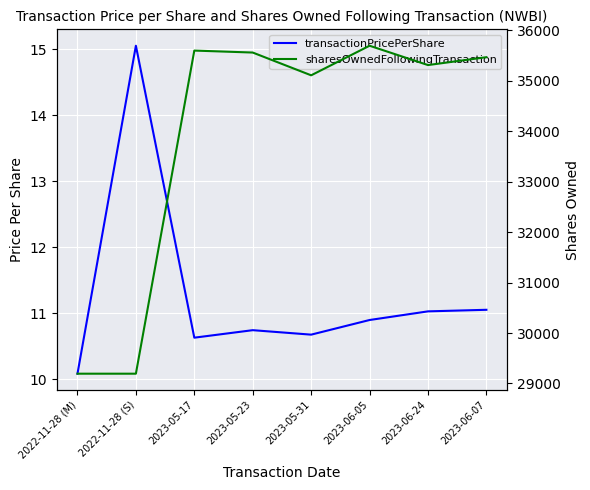

Is the value of transactionPricePerShare at 2023-06-05 greater than the value of sharesOwnedFollowingTransaction at 2023-06-24?

No